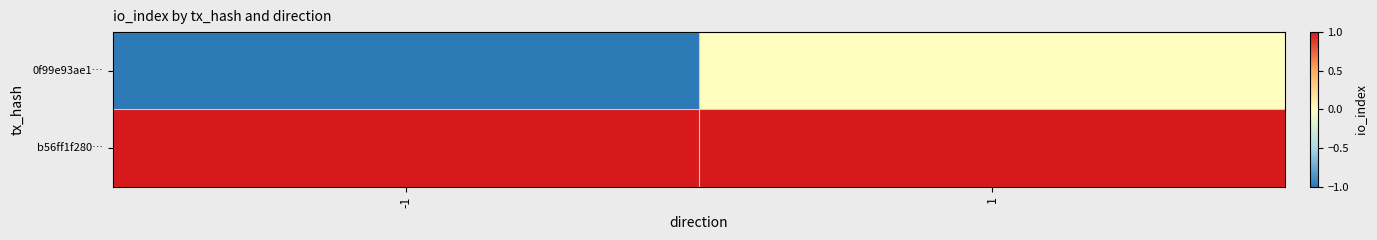

Reading right to left, list all the values displayed in this chart.

0f99e93ae1…: 1=0	-1=-1
b56ff1f280…: 1=1	-1=1